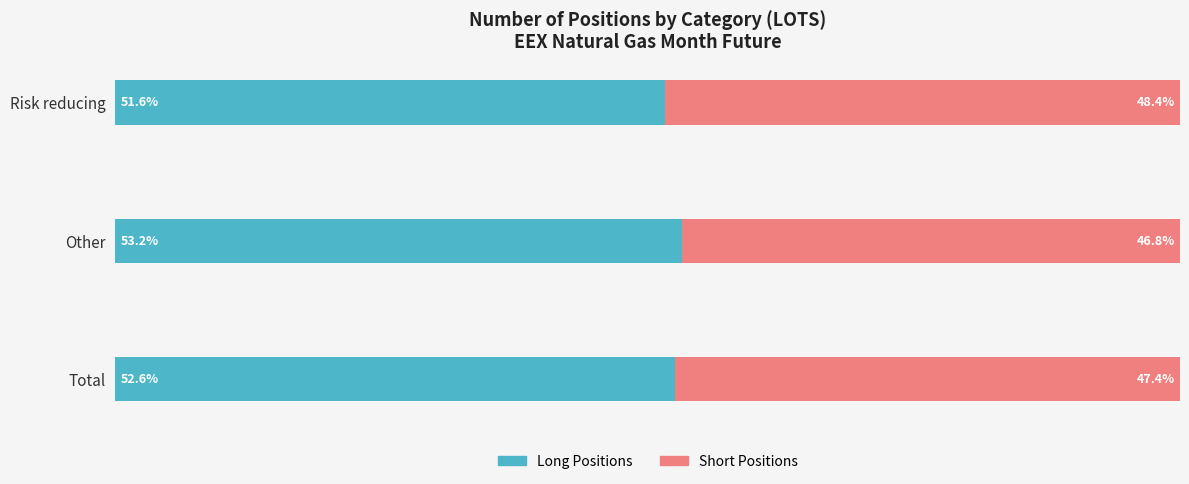

At which label is Long Positions closest to 52?

Risk reducing